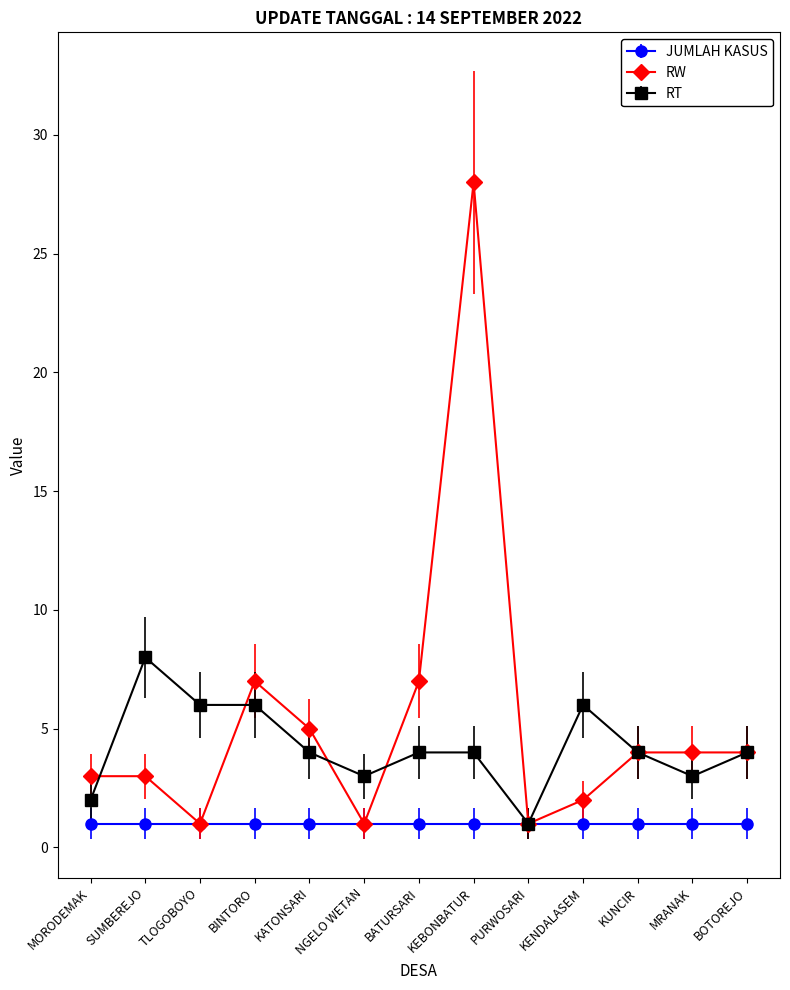

What is the difference between the highest and lowest values at BATURSARI?

6